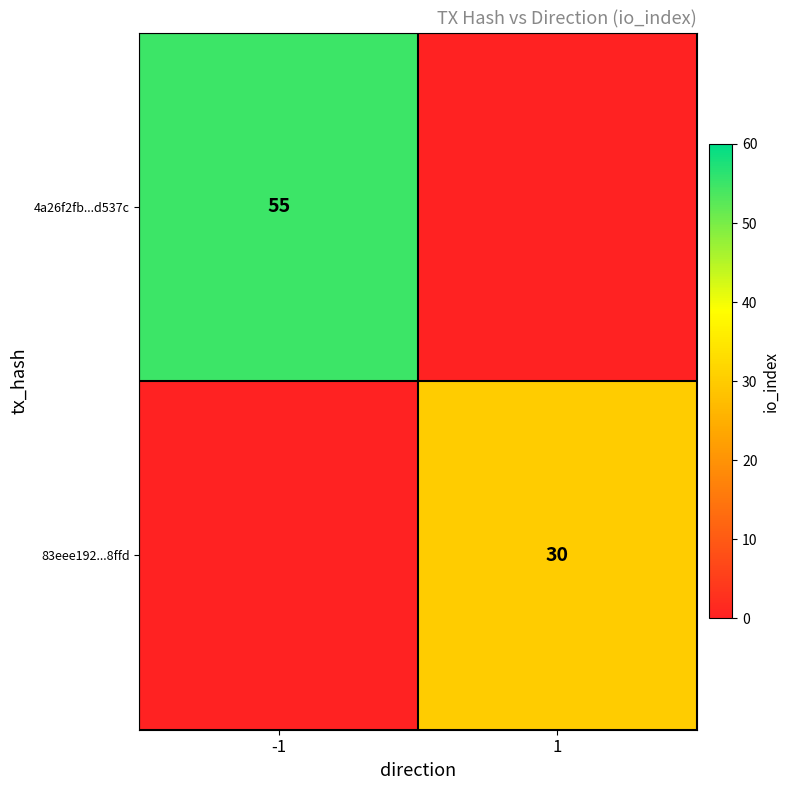

True or false: 4a26f2fb...d537c has a value of 86 at -1.

False